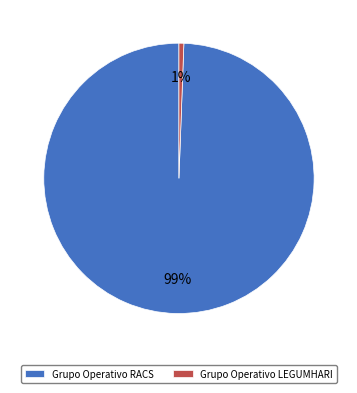

Which has a higher value, Grupo Operativo RACS or Grupo Operativo LEGUMHARI?

Grupo Operativo RACS